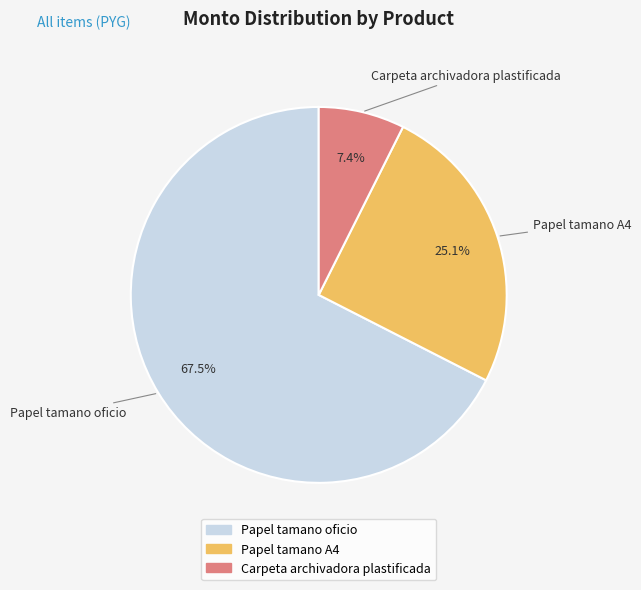

Is there a majority slice in this chart?

Yes